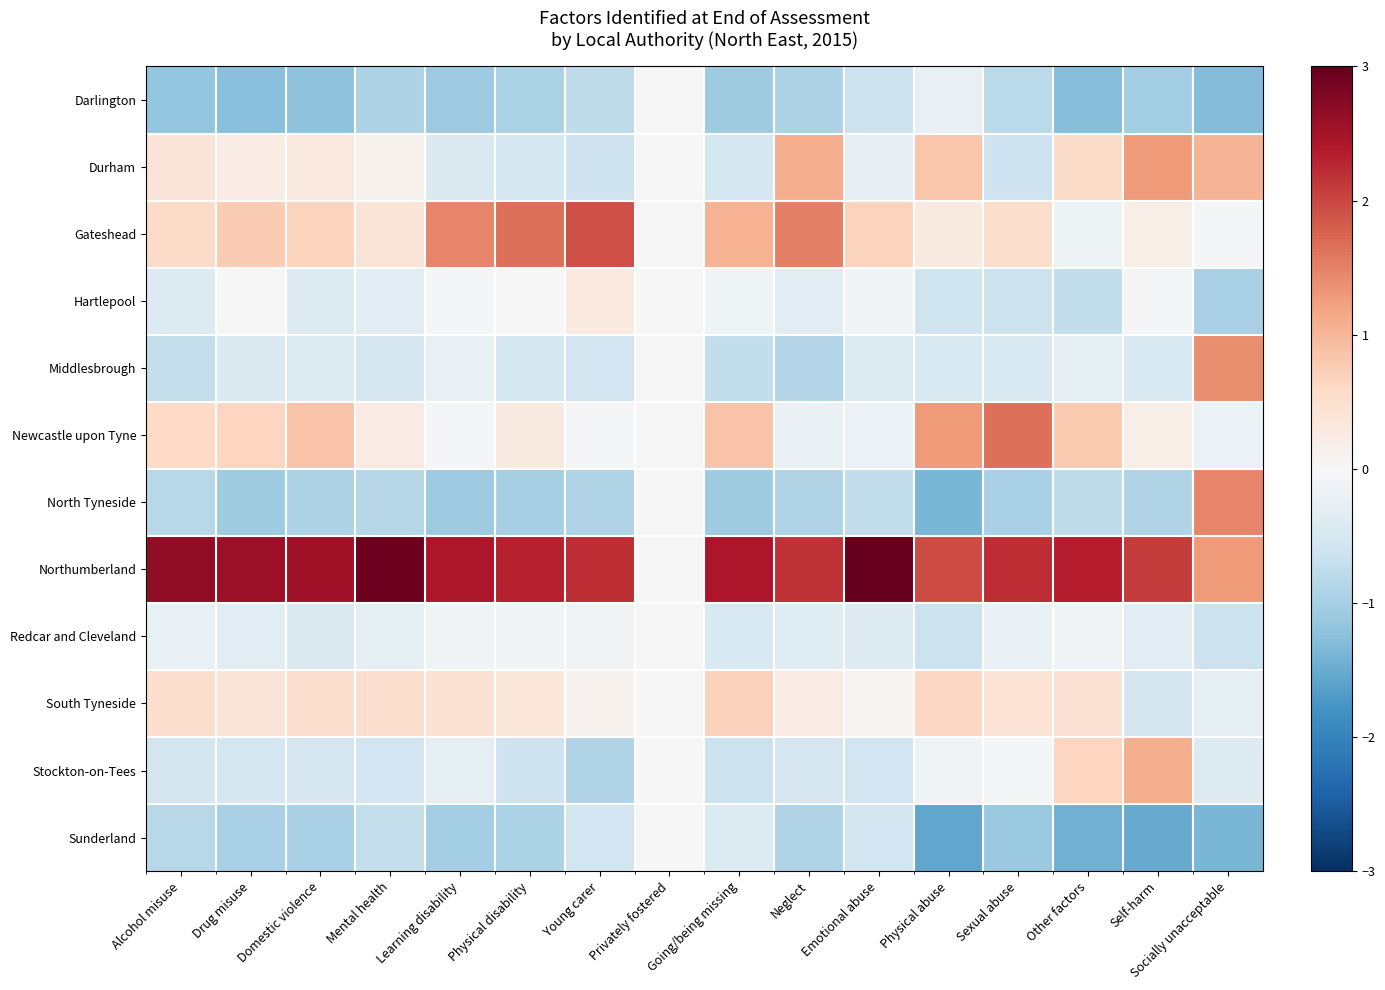

Which label corresponds to the largest value in the chart?

Emotional abuse